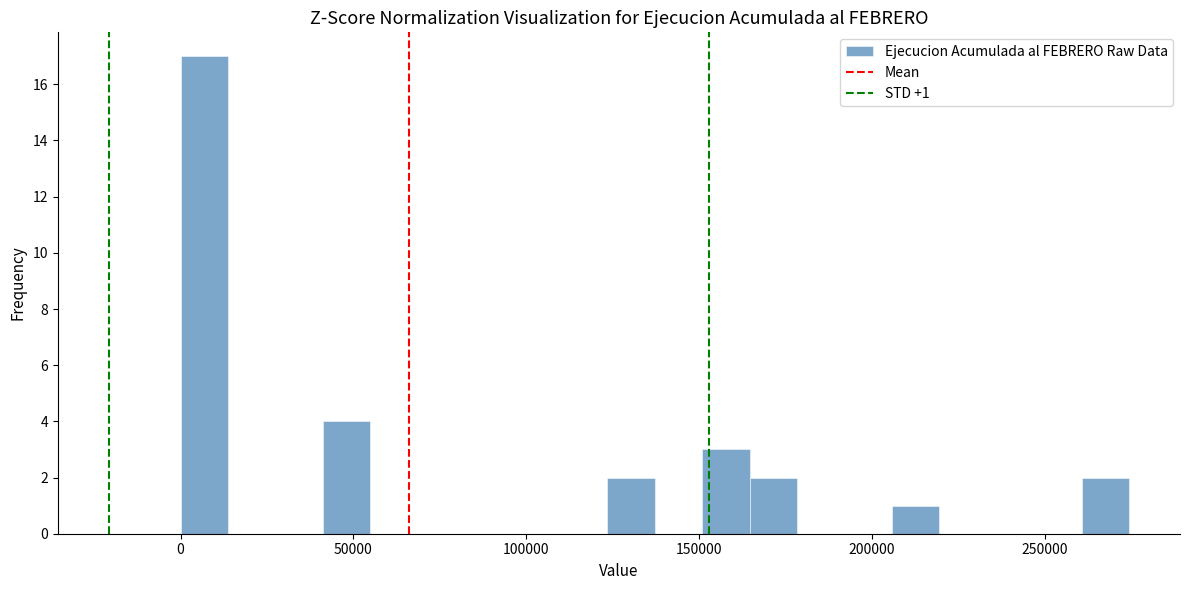

Around what value on the x-axis is the tallest bar? Give the approximate position of its centre, as read against the axis.

5000